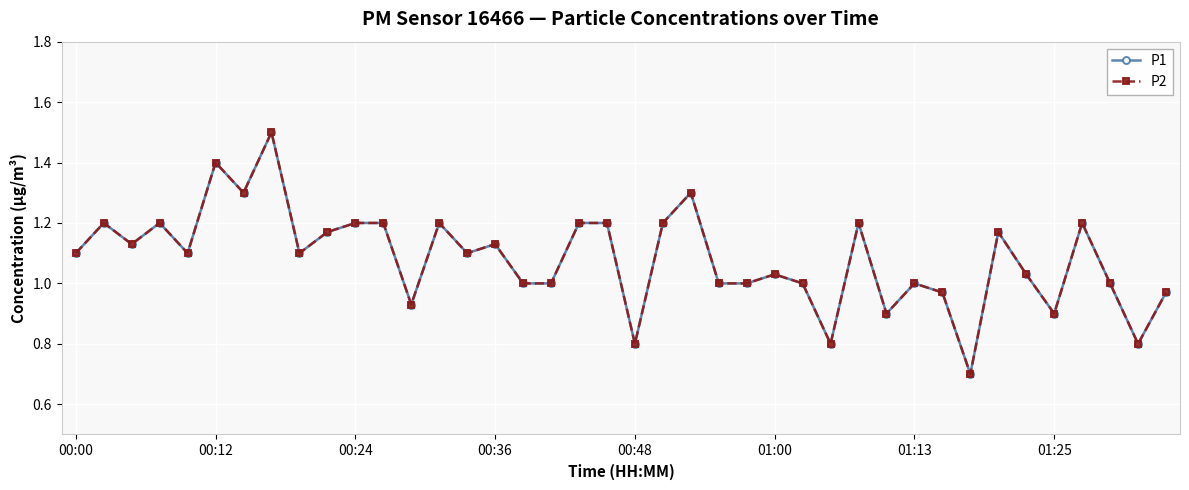

List the labels in order of P2 value, smallest first.

32, 20, 27, 38, 29, 35, 12, 31, 39, 16, 17, 23, 24, 26, 30, 37, 25, 34, 00:00, 00:48, 8, 14, 00:24, 15, 9, 33, 00:12, 00:36, 10, 11, 13, 18, 19, 21, 28, 36, 01:13, 22, 01:00, 01:25